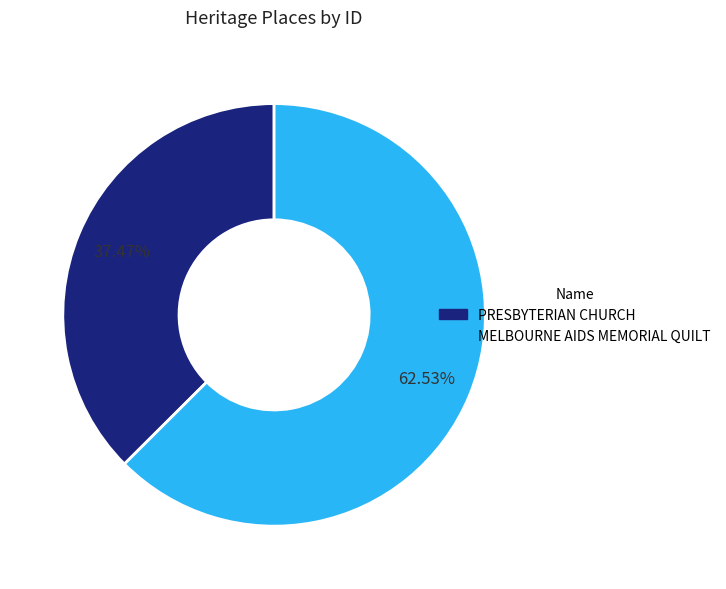

How many slices are in this pie chart?

2